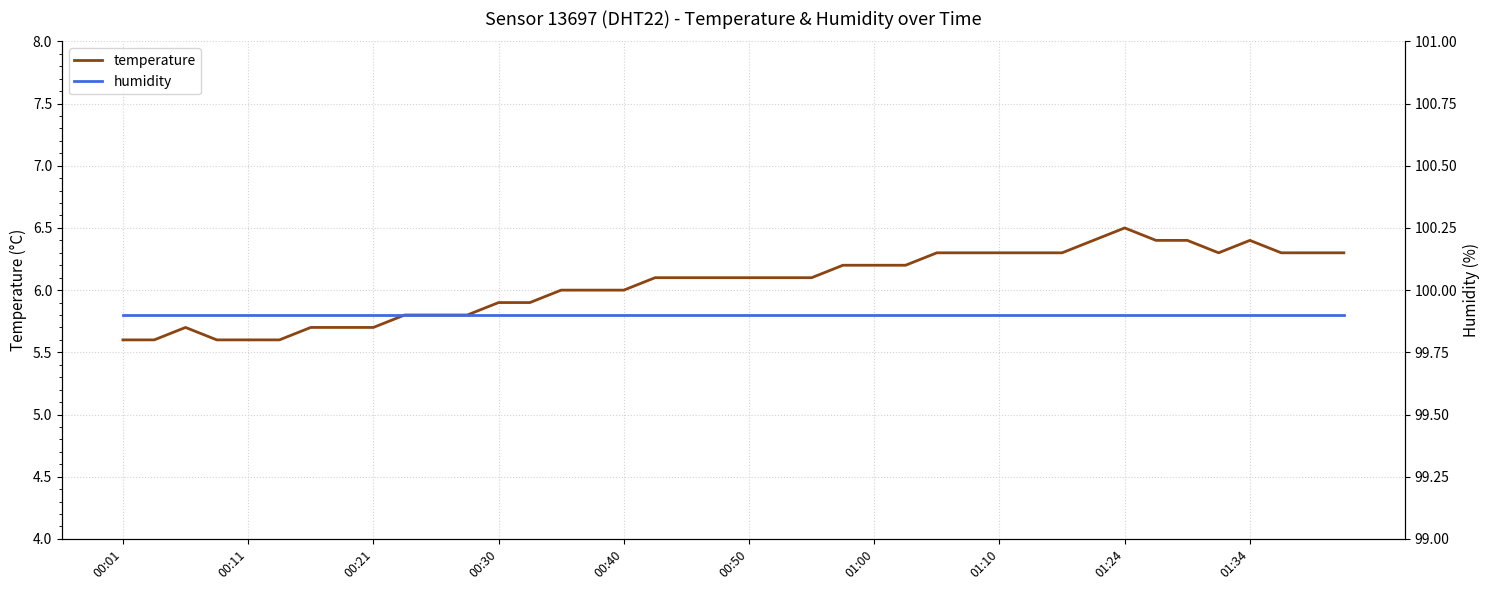

How many data points does each series have?

40